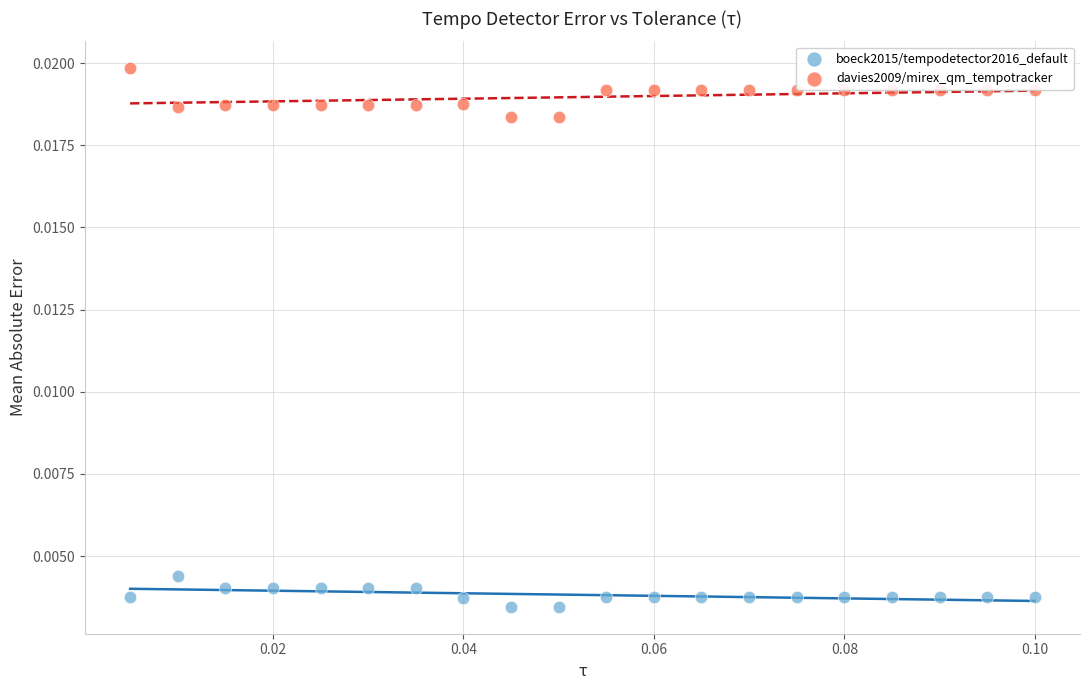

Which series reaches the minimum Y coordinate?

boeck2015/tempodetector2016_default